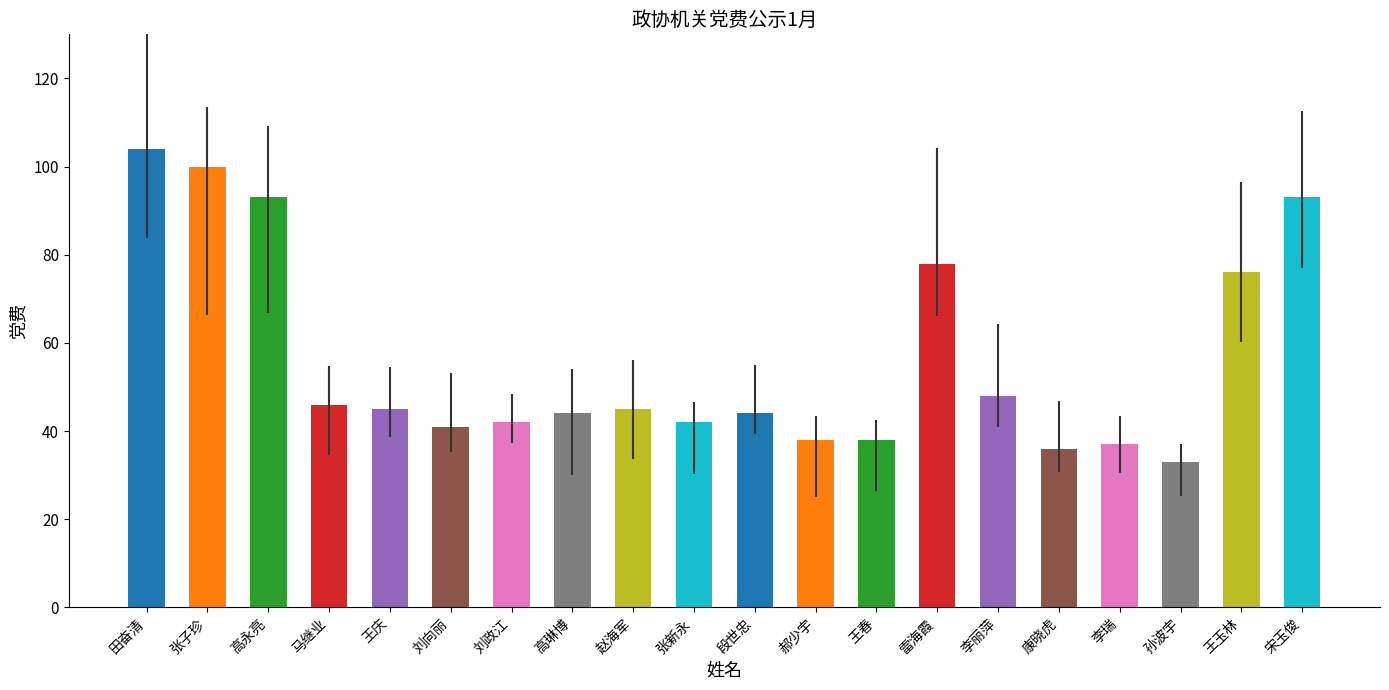

What is the change in value from 刘政江 to 雷海霞?

+36